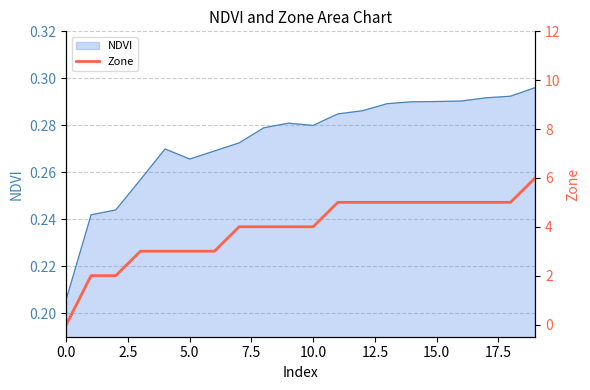

True or false: the data shows 1 at 5.0.

False